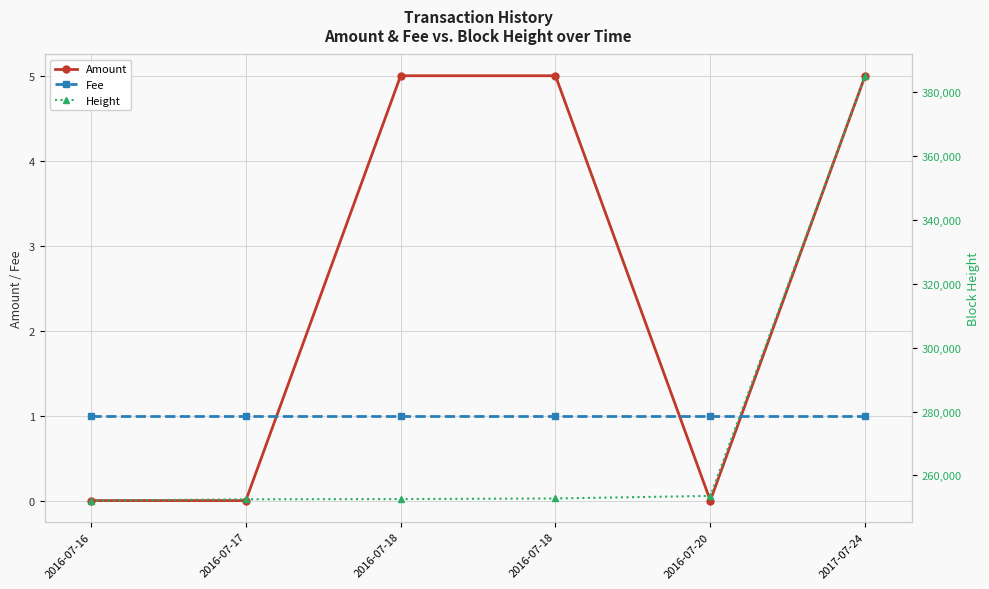

True or false: Height and Amount cross at least once.

False